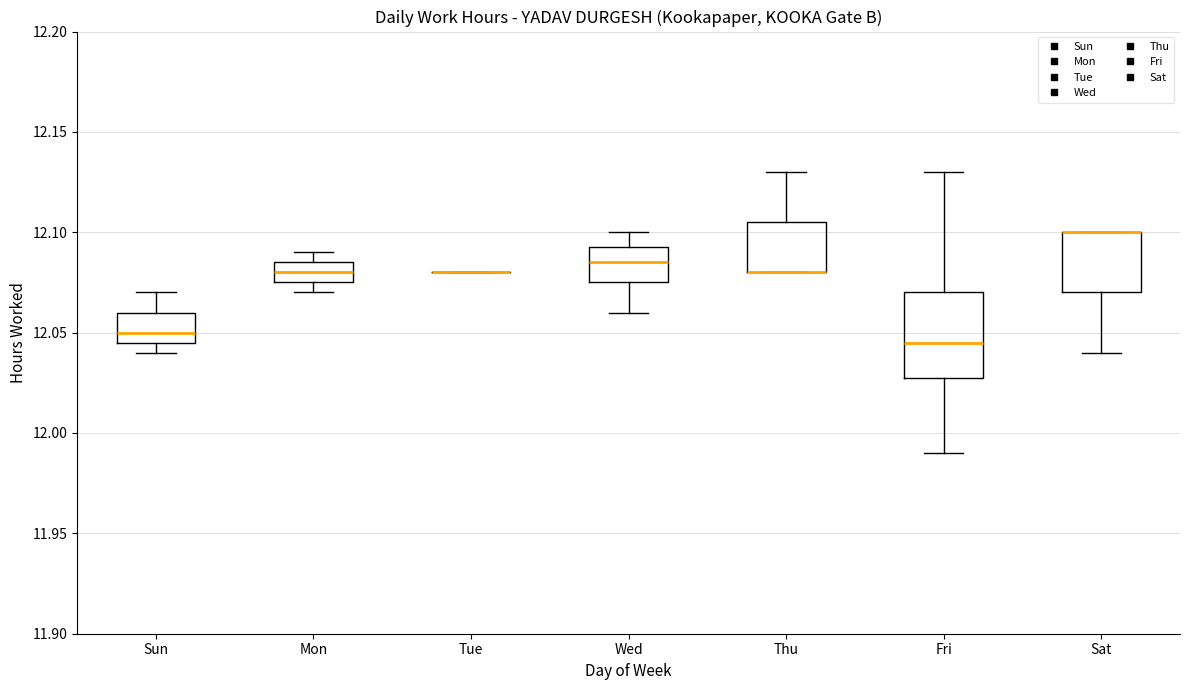

Reading left to right, transcribe this box plot: for each box, give where its median line is, the range the box spans, and where its two whiskers end, as read against the y-axis. The values are not printed on the chart, so give them approximately, as read against the axis.

Sun: median 12.050, box 12.045 to 12.060, whiskers 12.040 to 12.070
Mon: median 12.080, box 12.075 to 12.085, whiskers 12.070 to 12.090
Tue: box collapsed to a line at 12.080, whiskers 12.080 to 12.080
Wed: median 12.085, box 12.075 to 12.095, whiskers 12.060 to 12.100
Thu: median 12.080 (drawn on the box's lower edge), box 12.080 to 12.105, whiskers 12.080 to 12.130
Fri: median 12.045, box 12.030 to 12.070, whiskers 11.990 to 12.130
Sat: median 12.100 (drawn on the box's upper edge), box 12.070 to 12.100, whiskers 12.040 to 12.100